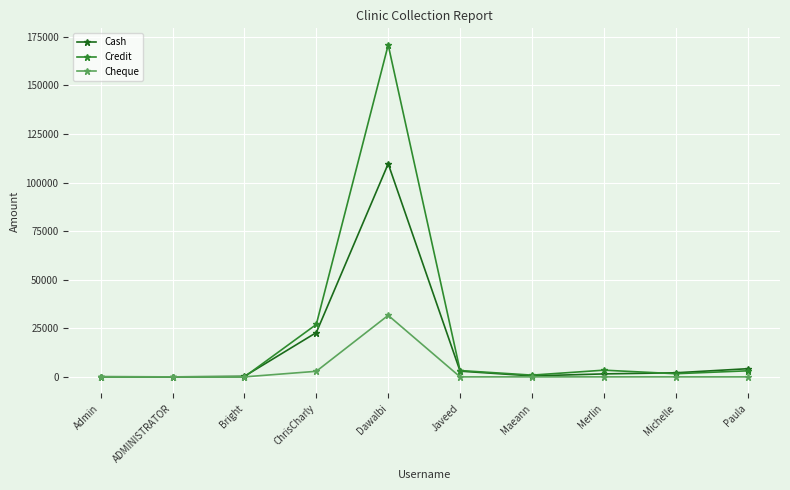

True or false: Cash has a value of 109643.0 at Dawalbi.

True